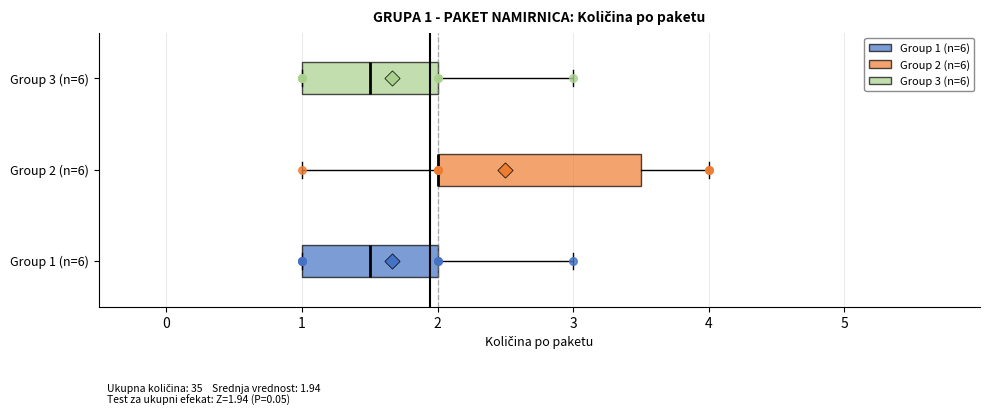

Which box is the widest, from its left edge to its right edge?

Group 2 (n=6)